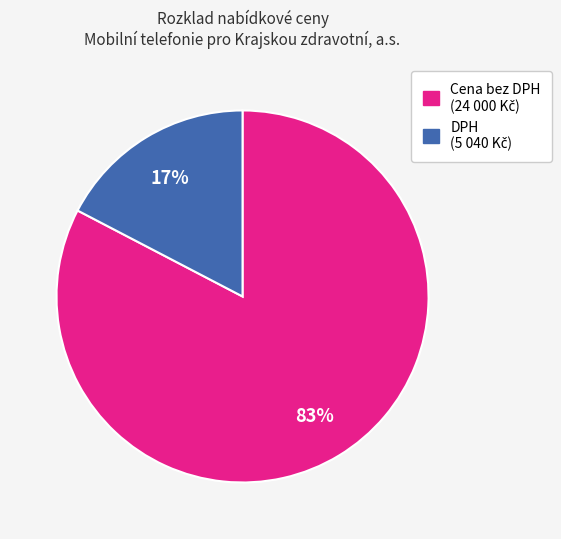

Is there any slice that represents more than half of the pie?

Yes